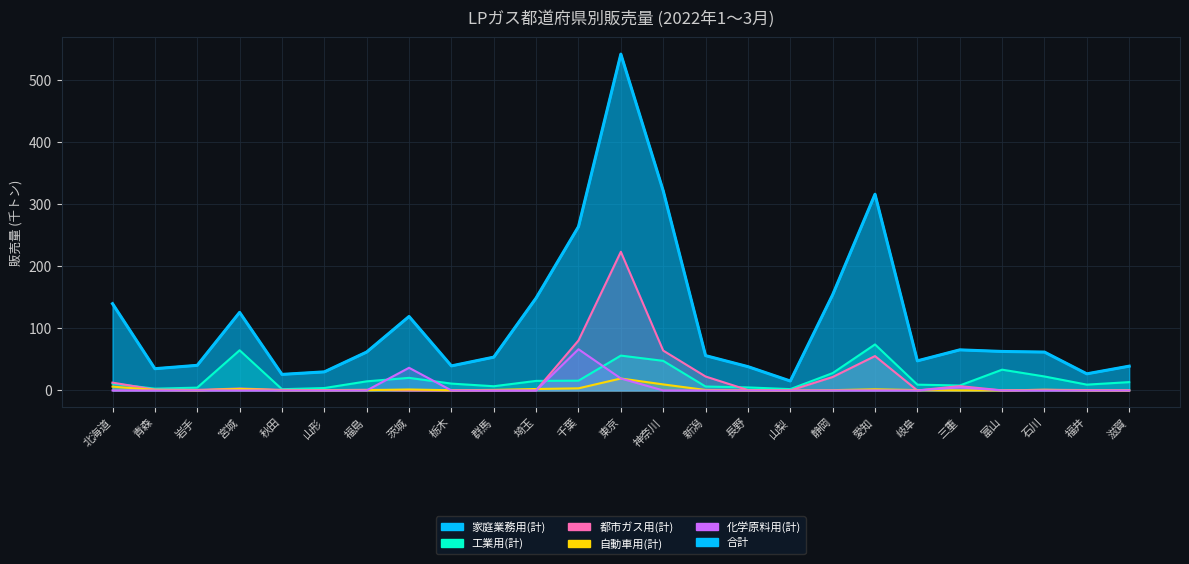

How many data points are less than 61?

12